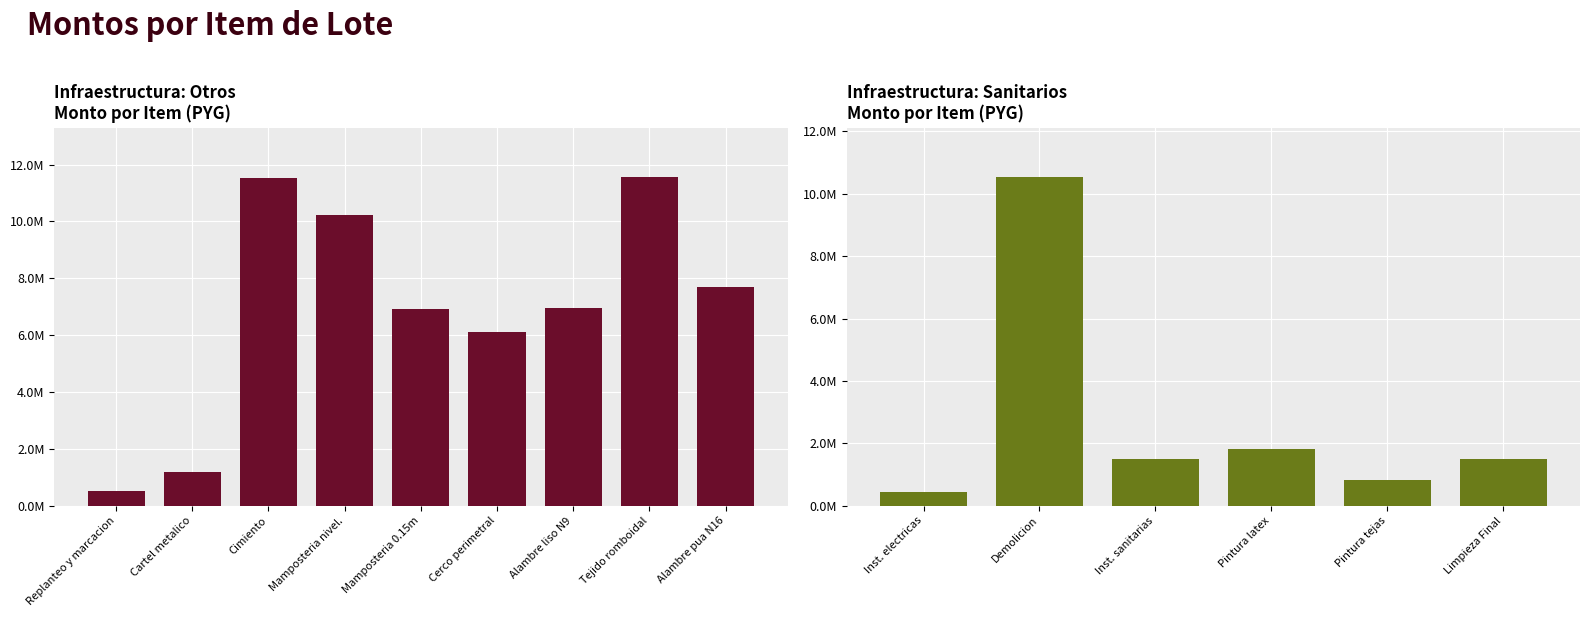

Between Limpieza Final and Pintura latex, which is larger?

Pintura latex